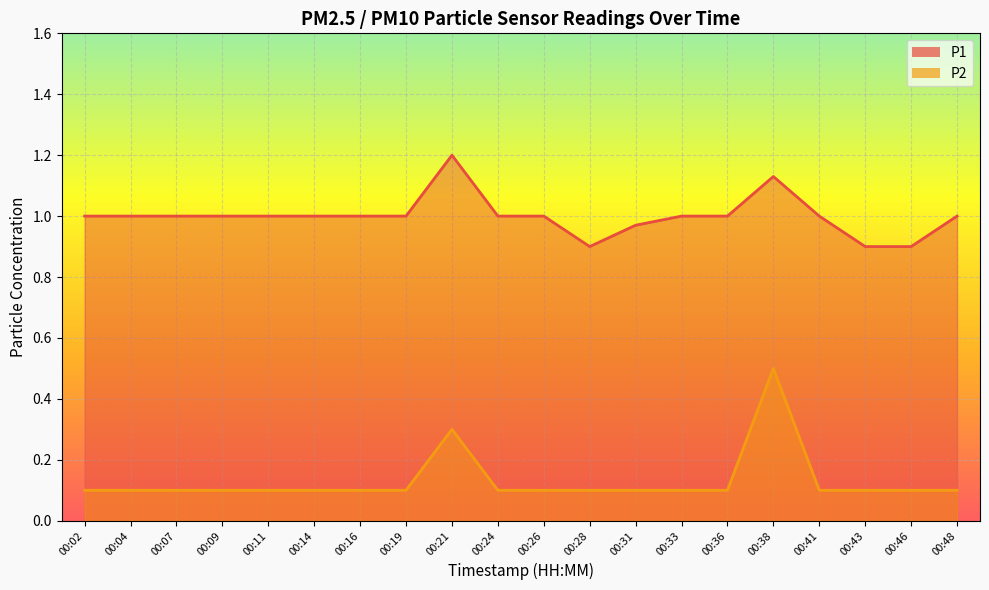

Rank the categories by P2 value from lowest to highest.

00:02, 00:04, 00:07, 00:09, 00:11, 00:14, 00:16, 00:19, 00:24, 00:26, 00:28, 00:31, 00:33, 00:36, 00:41, 00:43, 00:46, 00:48, 00:21, 00:38